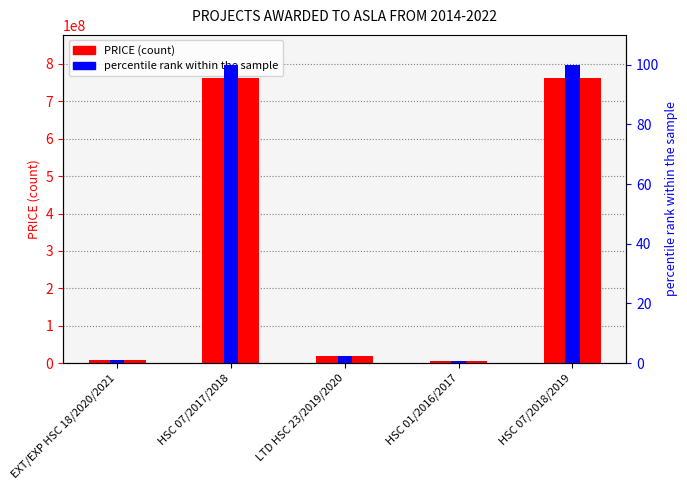

What is the approximate value of percentile rank within the sample at LTD HSC 23/2019/2020?

2.4